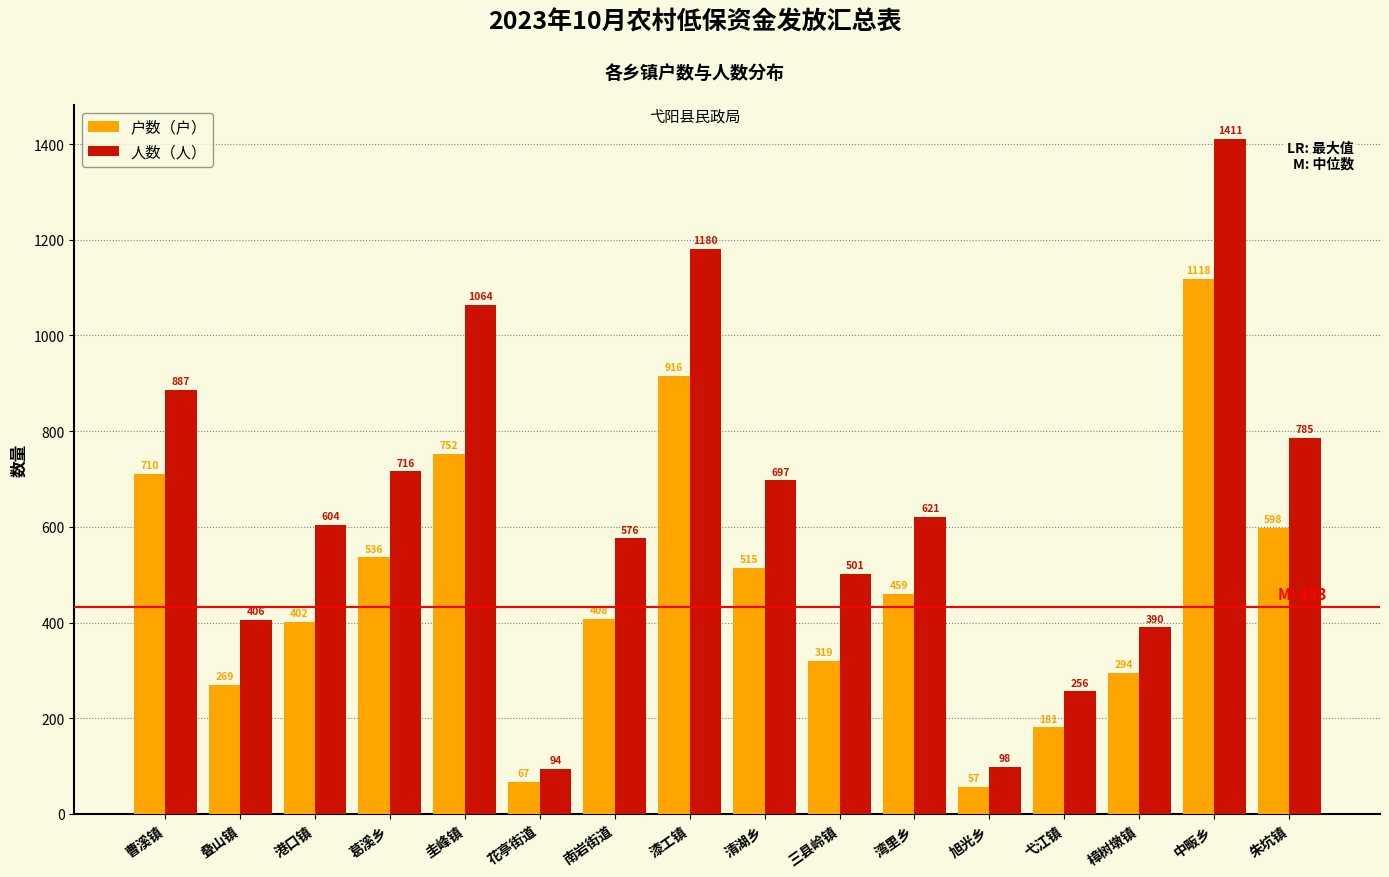

Reading right to left, transcribe all the data shown in this chart.

户数（户）: 朱坑镇=598	中畈乡=1118	樟树墩镇=294	弋江镇=181	旭光乡=57	湾里乡=459	三县岭镇=319	清湖乡=515	漆工镇=916	南岩街道=408	花亭街道=67	圭峰镇=752	葛溪乡=536	港口镇=402	叠山镇=269	曹溪镇=710
人数（人）: 朱坑镇=785	中畈乡=1411	樟树墩镇=390	弋江镇=256	旭光乡=98	湾里乡=621	三县岭镇=501	清湖乡=697	漆工镇=1180	南岩街道=576	花亭街道=94	圭峰镇=1064	葛溪乡=716	港口镇=604	叠山镇=406	曹溪镇=887